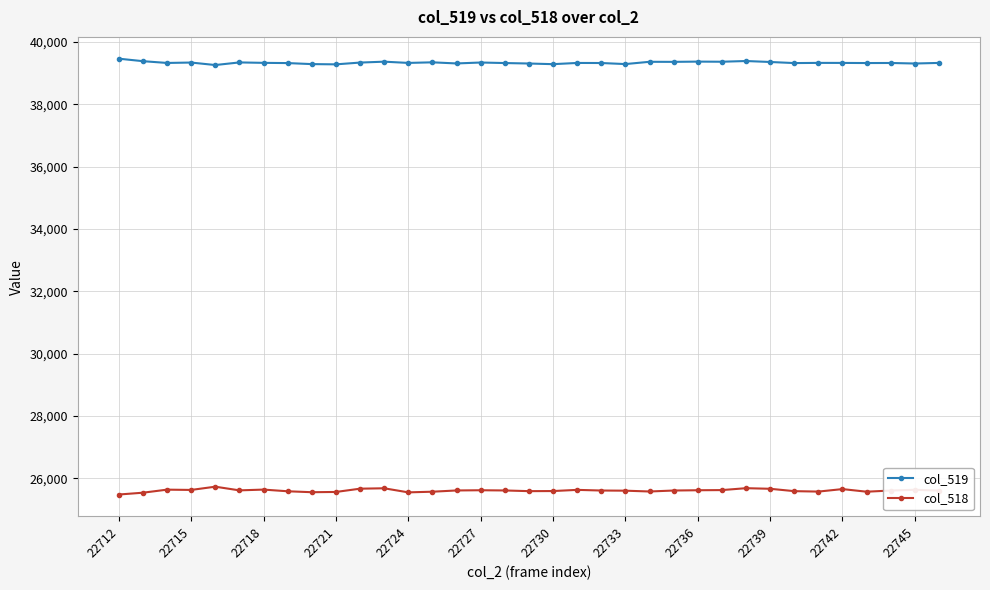

True or false: col_519 has more than 0 interior local peaks.

True